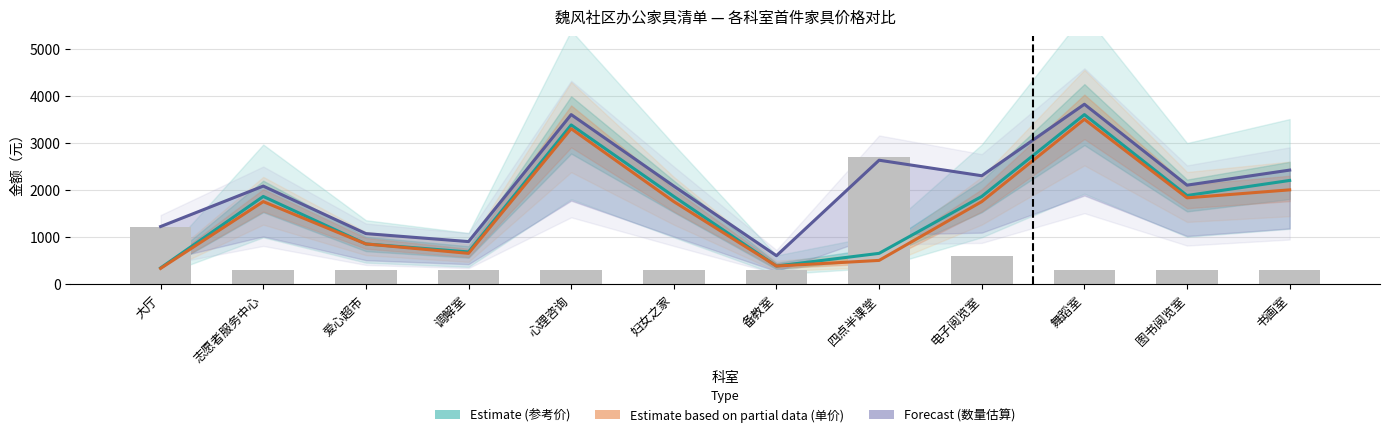

What is the spread (max minus min) of values at 四点半课堂?

2200